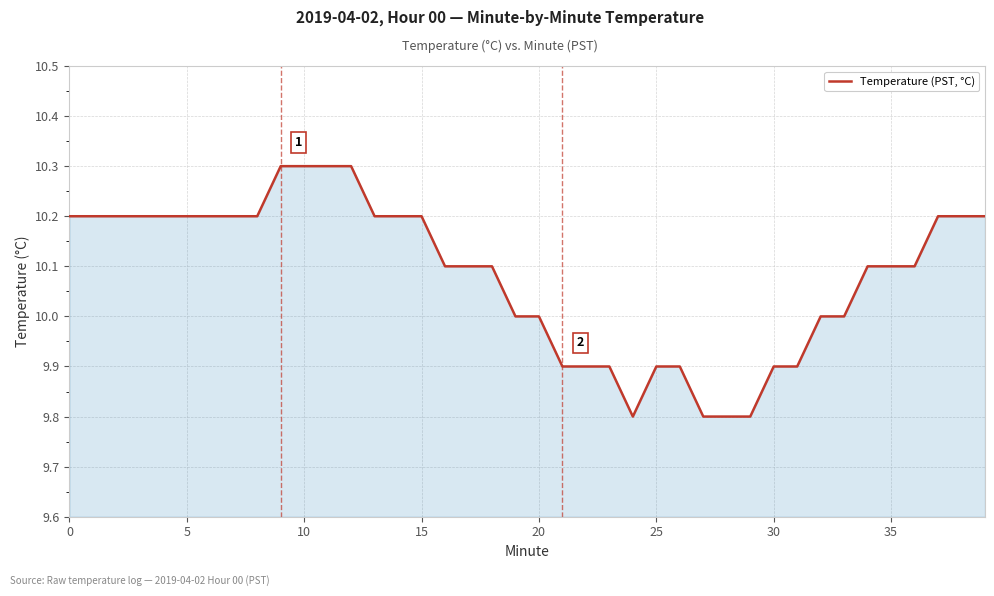

Reading left to right, what are all the values shown in this chart?

10.2	10.2	10.2	10.2	10.2	10.2	10.2	10.2	10.2	10.3	10.3	10.3	10.3	10.2	10.2	10.2	10.1	10.1	10.1	10.0	10.0	9.9	9.9	9.9	9.8	9.9	9.9	9.8	9.8	9.8	9.9	9.9	10.0	10.0	10.1	10.1	10.1	10.2	10.2	10.2